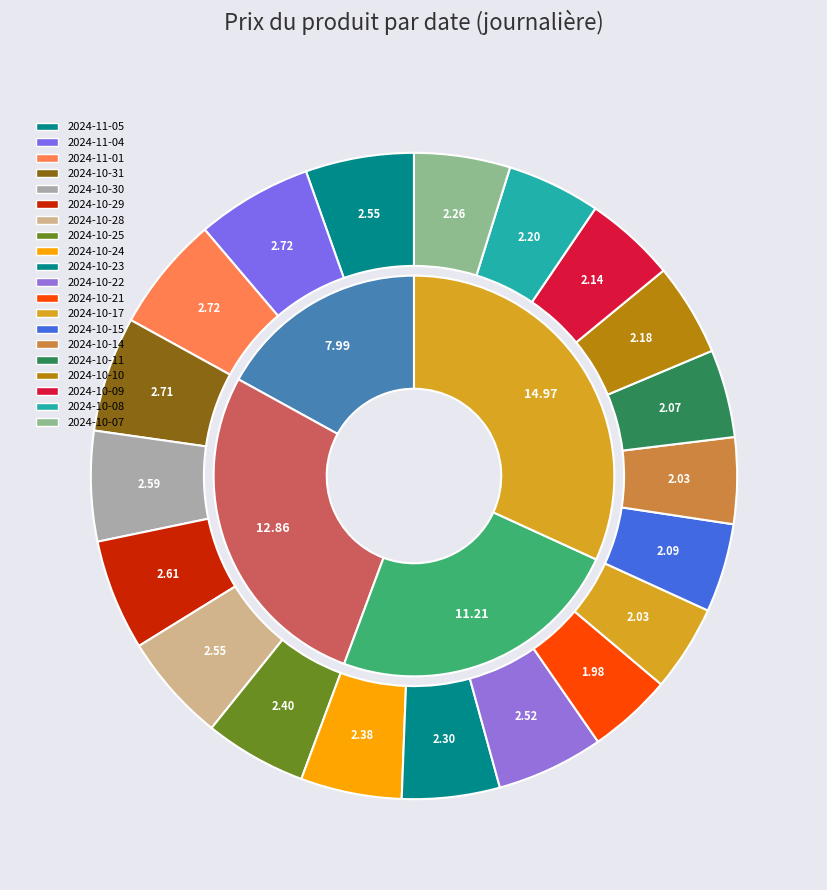

How many slices are in this pie chart?

20